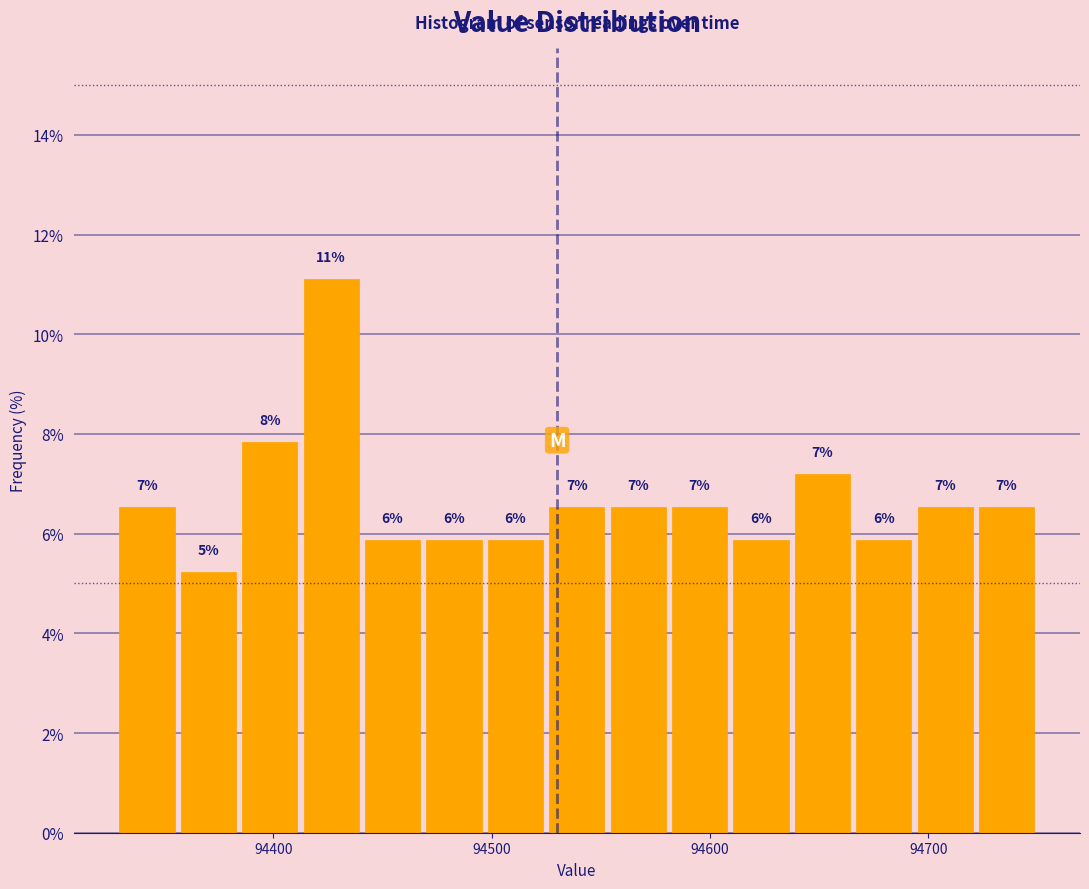

Around what value on the x-axis is the tallest bar? Give the approximate position of its centre, as read against the axis.

94430